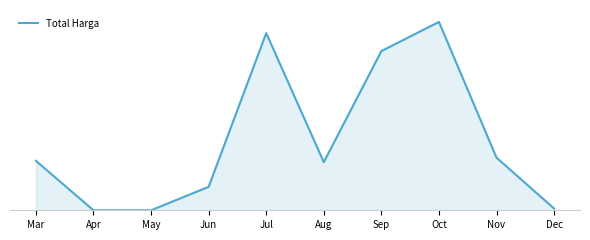

Is this an area chart (filled region under the line)?

Yes